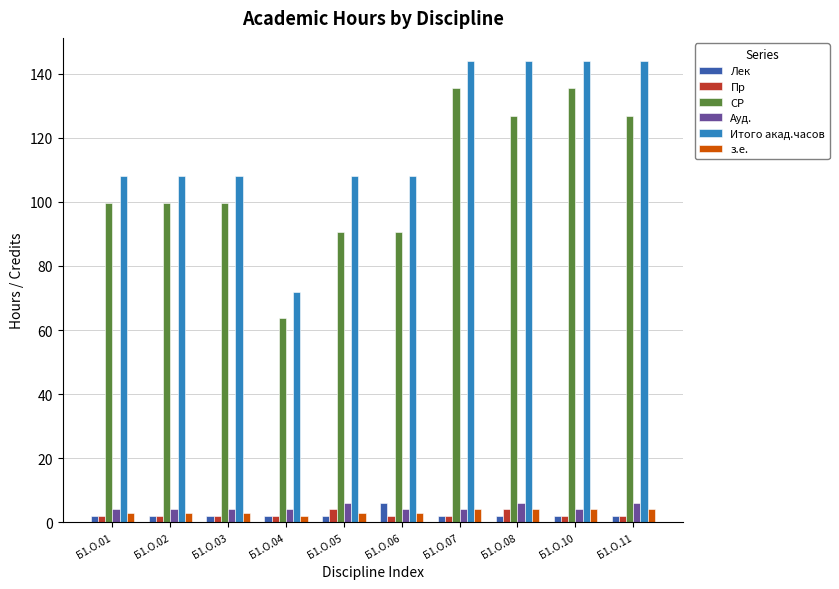

How many bars are there in total?

60